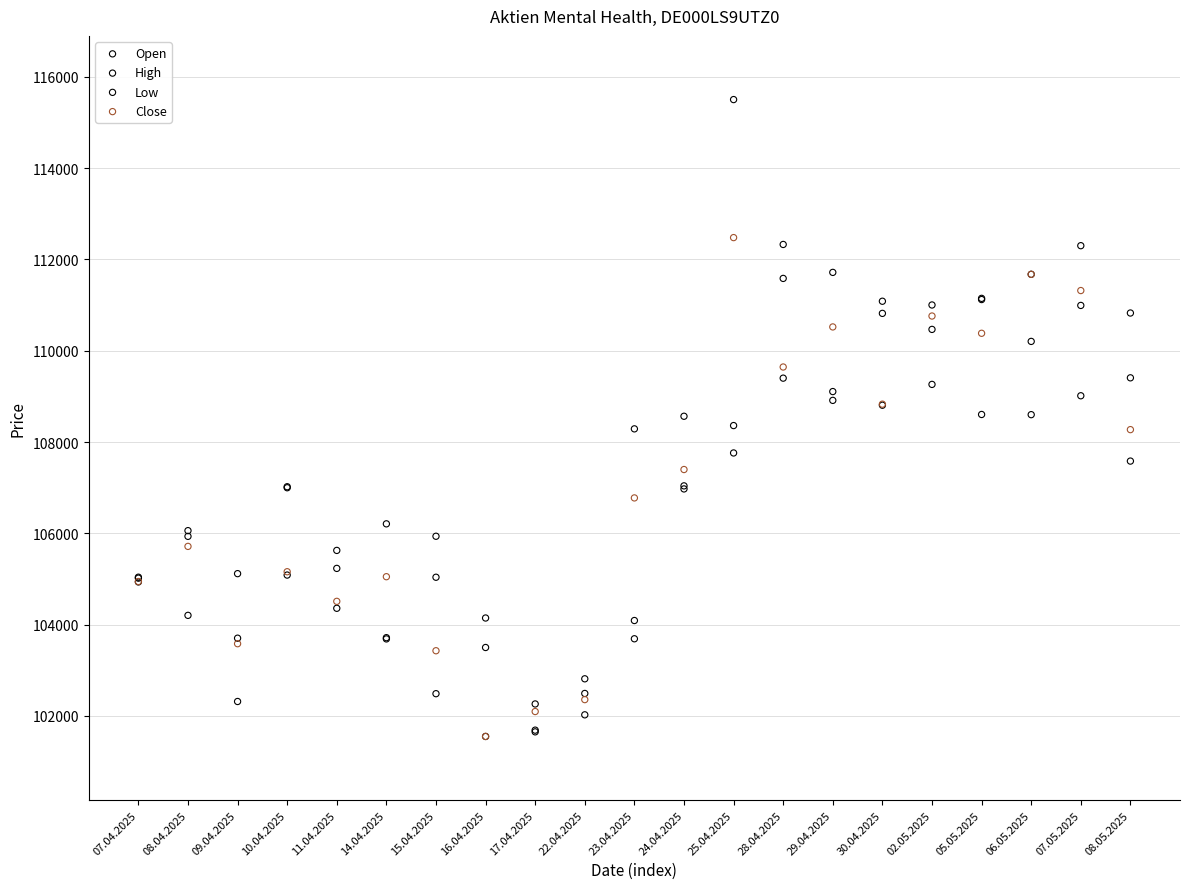

Which series reaches the maximum Y coordinate?

High